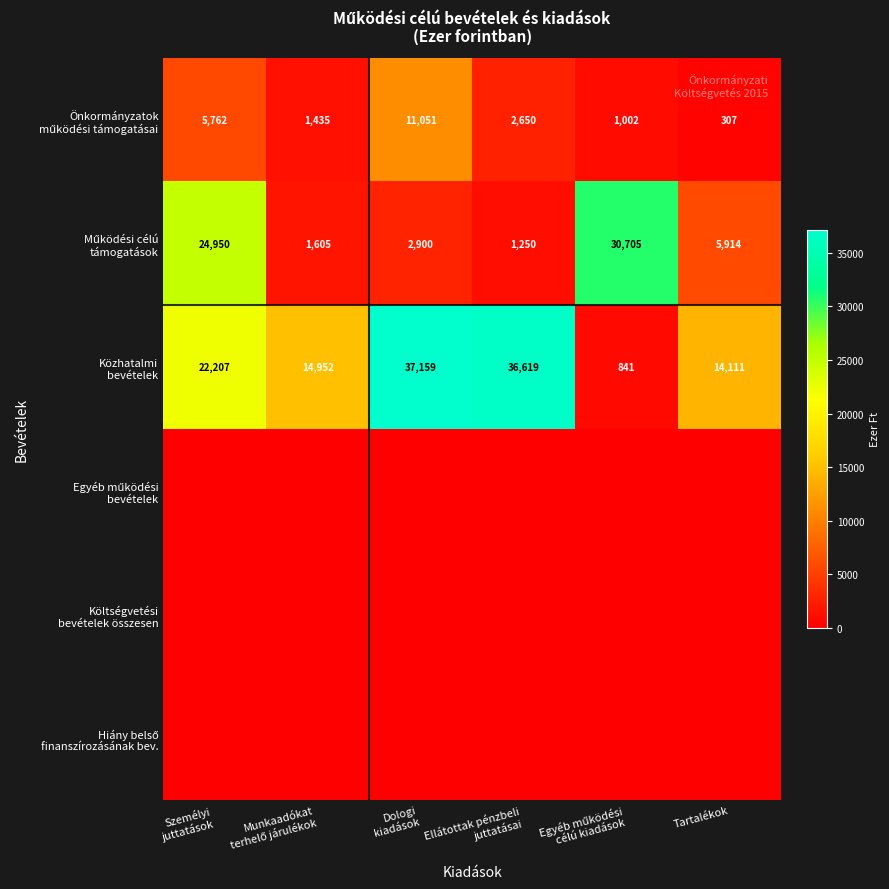

At how many categories does at least one series exceed 20790?

4